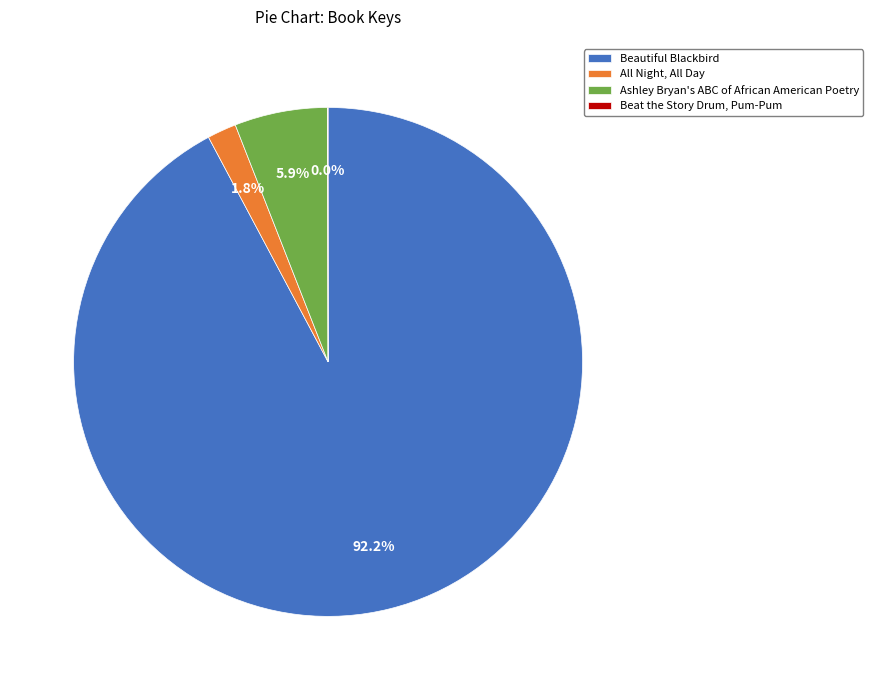

Does any single category account for the majority?

Yes